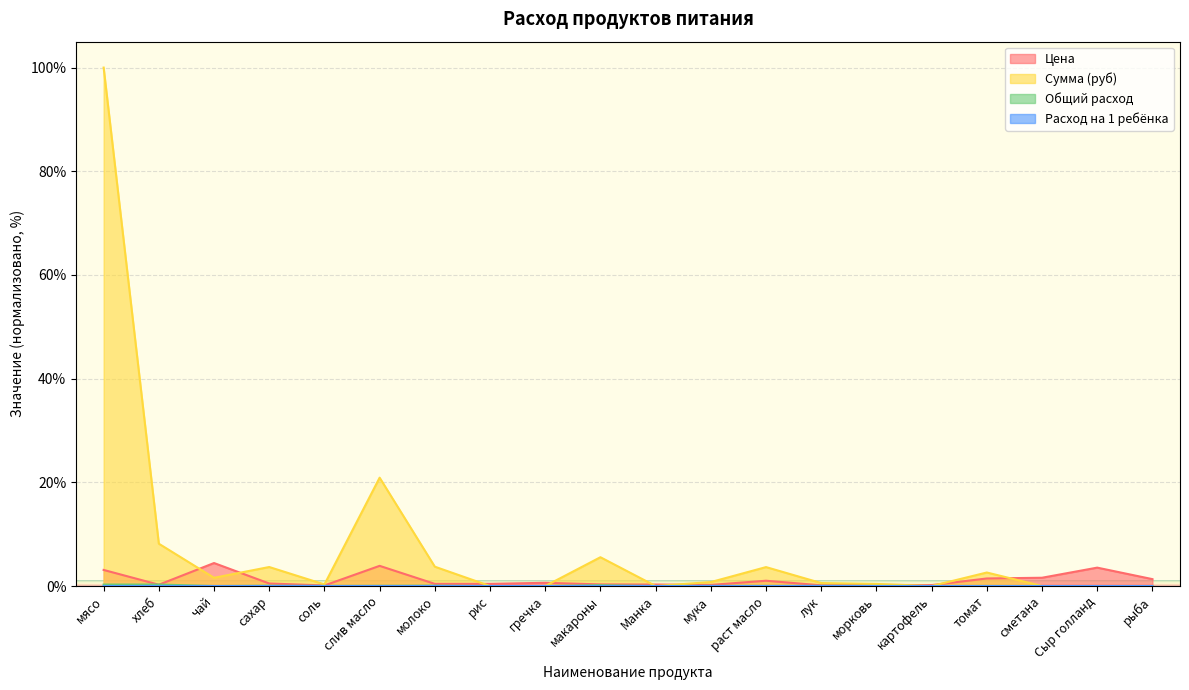

Rank the series at мясо from lowest to highest value.

Расход на 1 ребёнка, Общий расход, Цена, Сумма (руб)